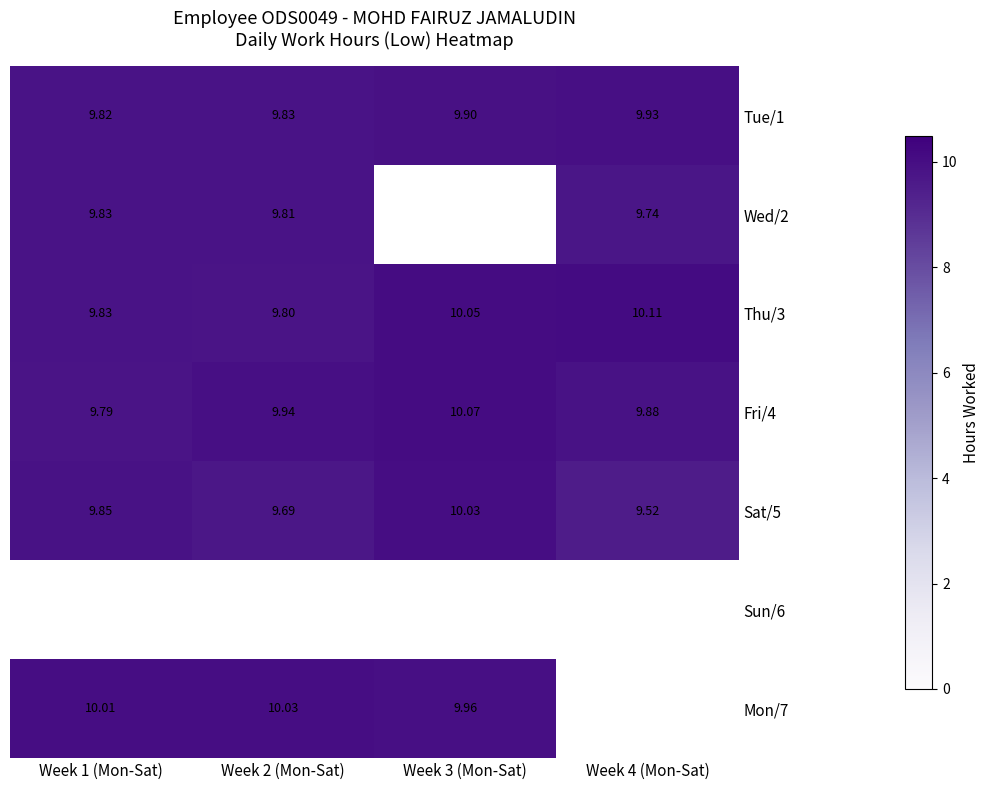

Is the value of Wed/2 at Week 2 (Mon-Sat) greater than the value of Thu/3 at Week 3 (Mon-Sat)?

No